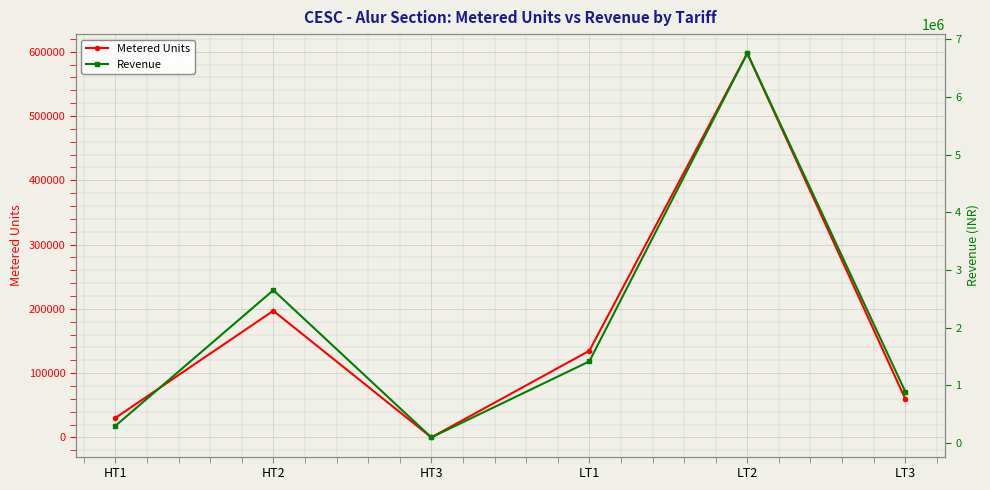

At LT2, list the series in order from smallest to largest.

Metered Units, Revenue